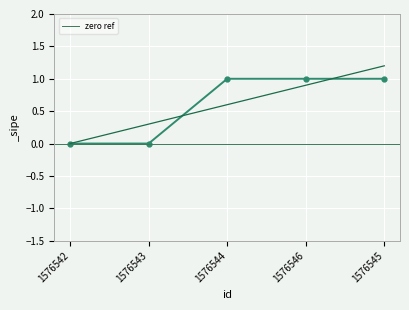

List the labels in order of value, largest first.

1576544, 1576546, 1576545, 1576542, 1576543